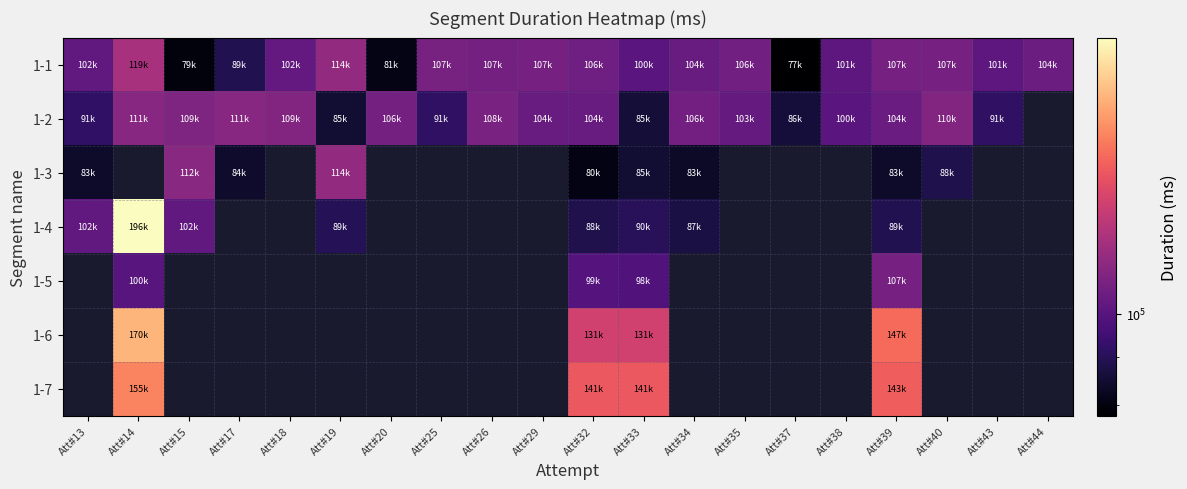

Between Att#17 and Att#38, which series saw the biggest shift?

1-1